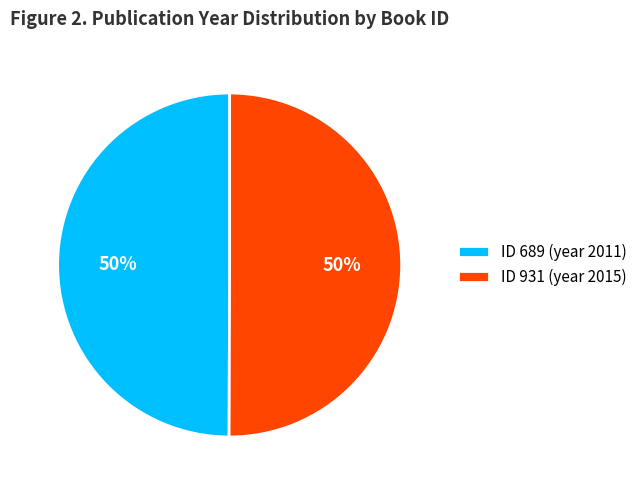

The ID 931 (year 2015) slice represents 50% of the pie. True or false?

True